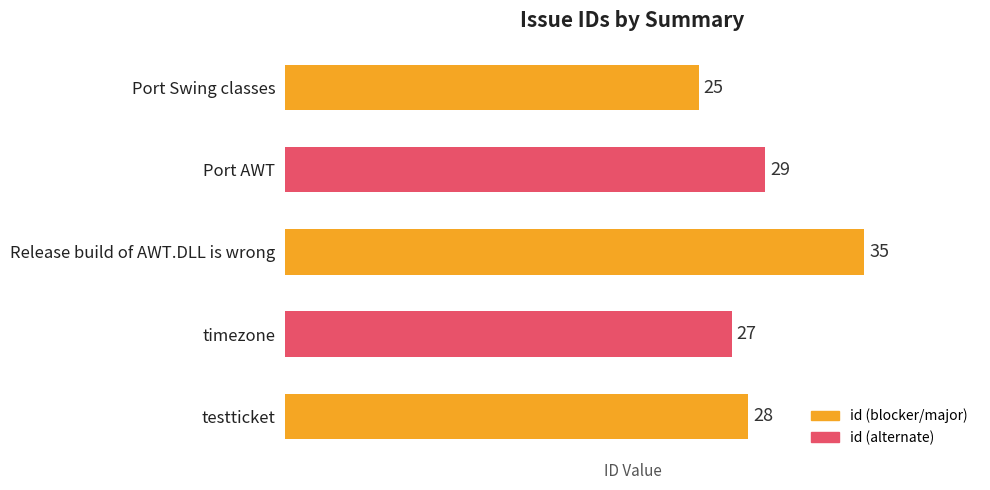

Rank the categories by value from highest to lowest.

Release build of AWT.DLL is wrong, Port AWT, testticket, timezone, Port Swing classes